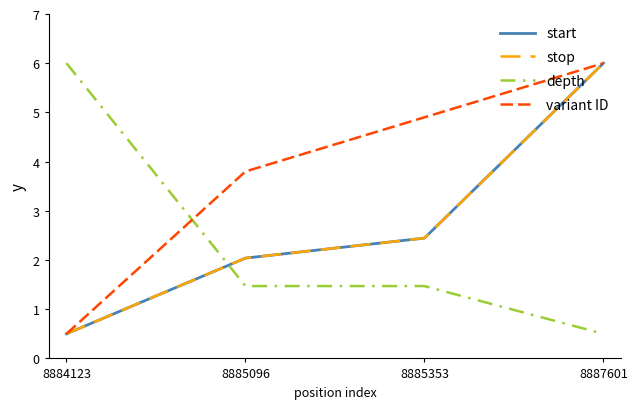

The stop series shows 0.5 at 8884123. True or false?

True